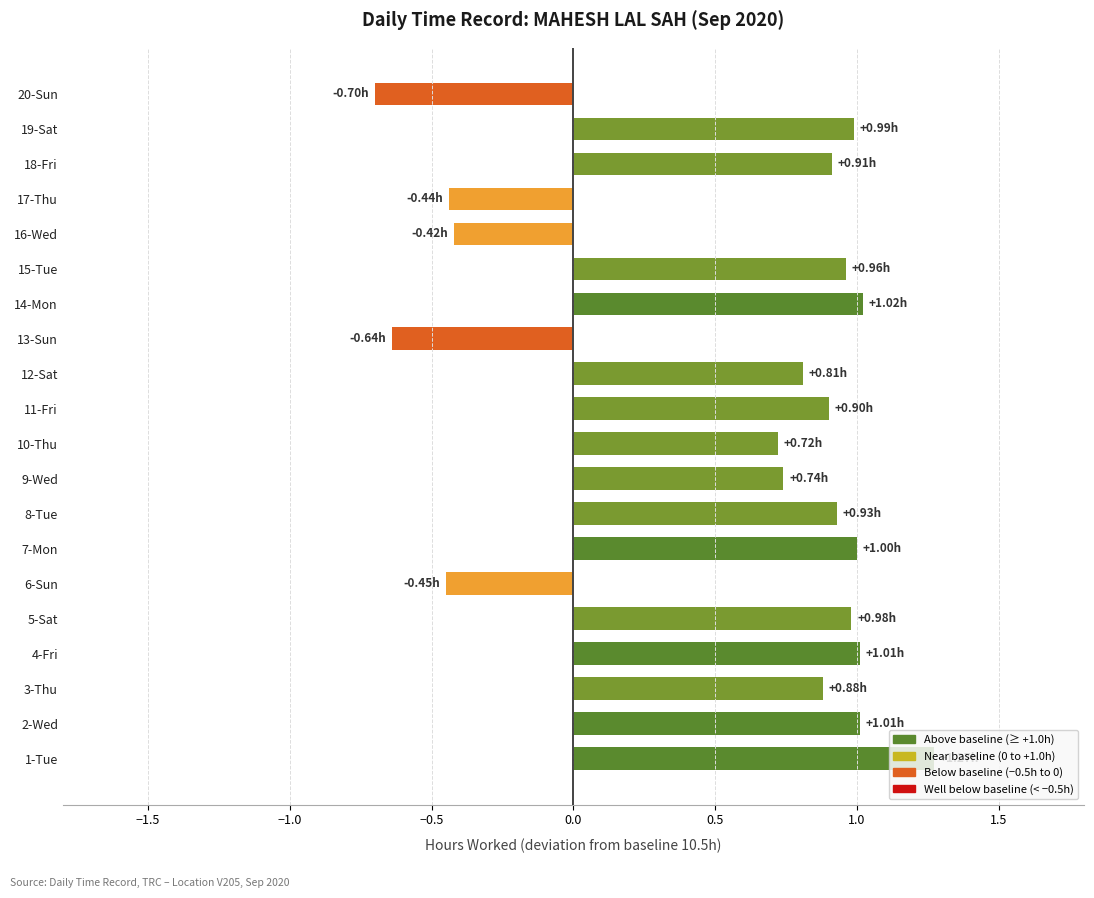

What is the difference between the values at 3-Thu and 4-Fri?

0.1